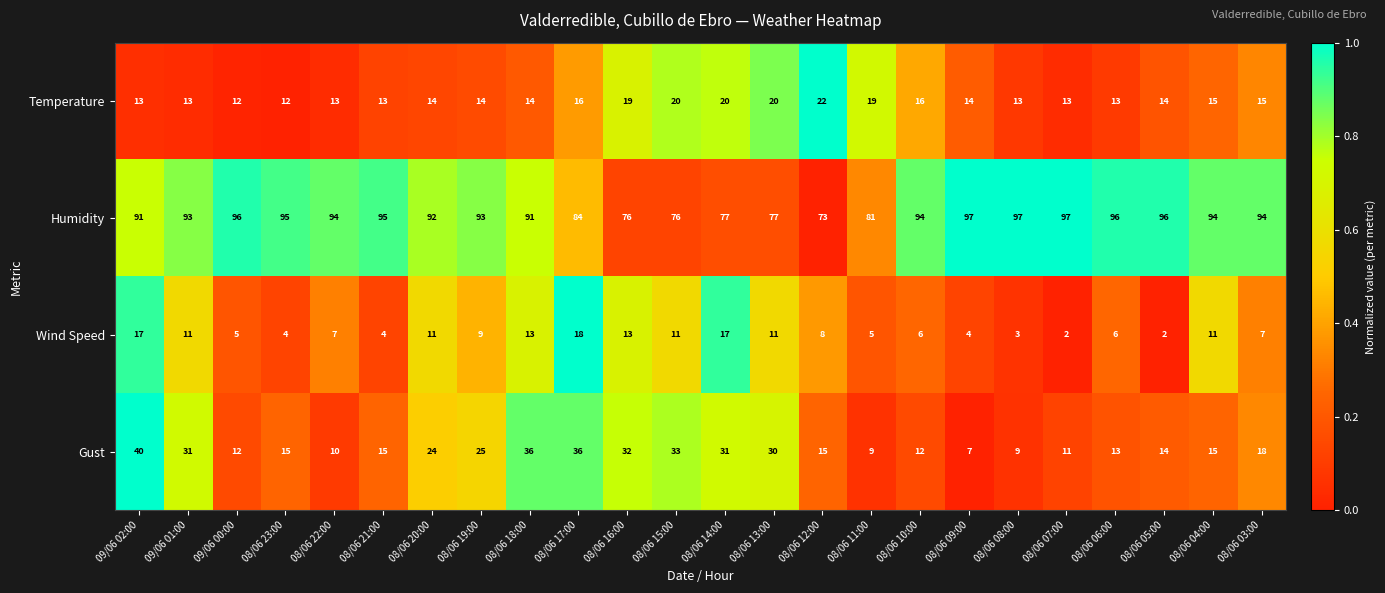

Which category has the highest value in the Temperature series?

08/06 12:00